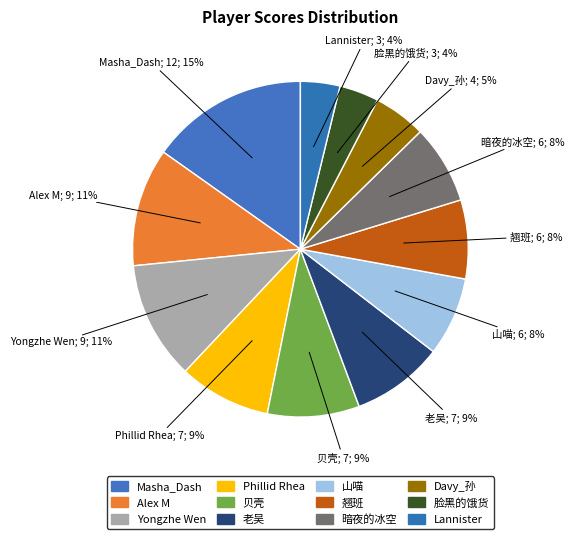

To the nearest percent, what is the average slice percentage?

8%